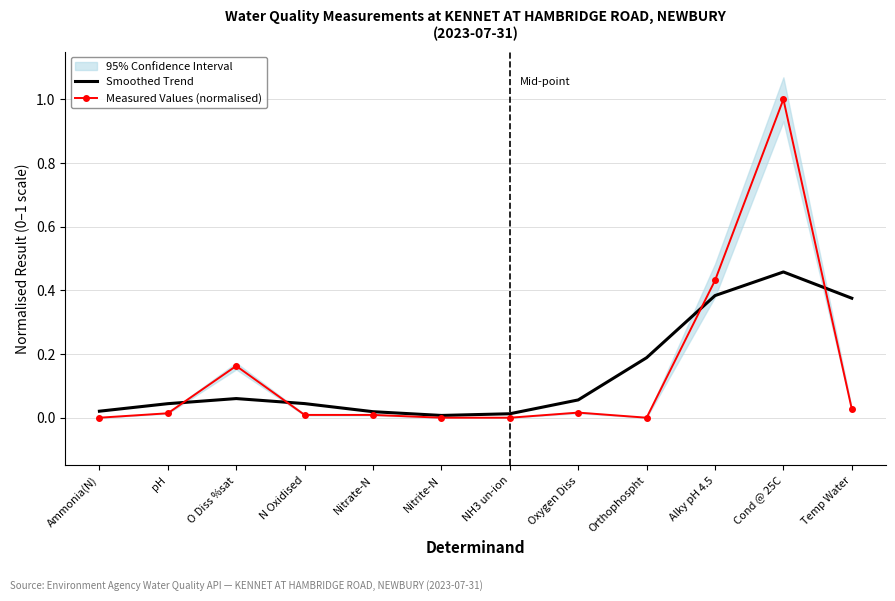

Which series ends up on top after the final intersection of Measured Values (normalised) and Smoothed Trend?

Smoothed Trend